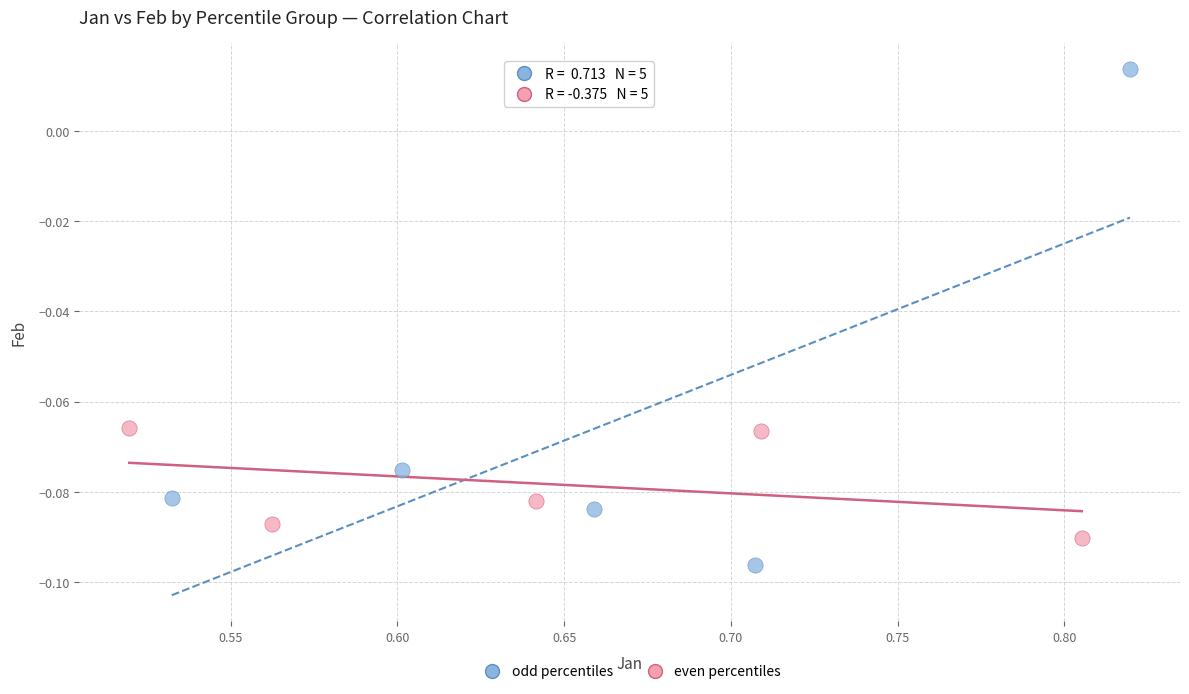

Which series contains the highest Y value?

odd percentiles